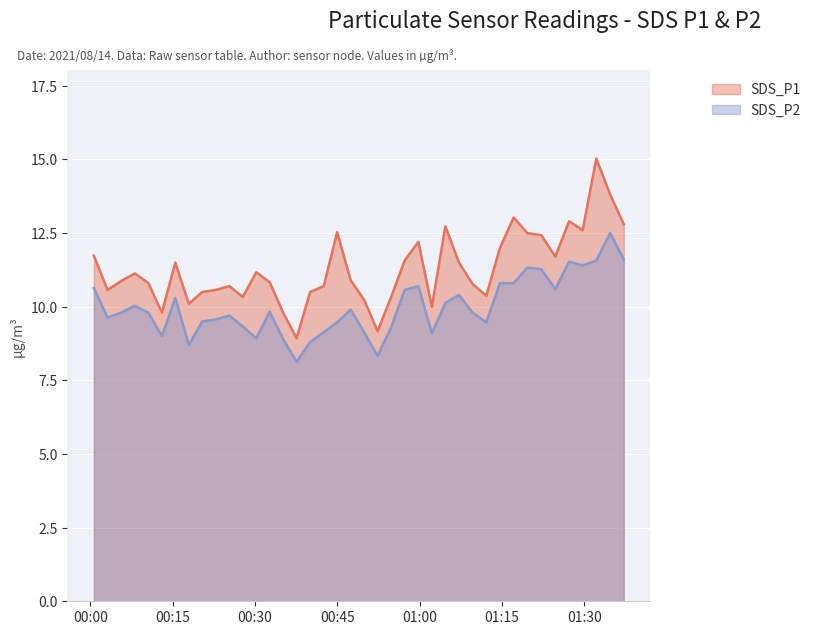

Which has a higher value, 13 or SDS_P1?

SDS_P1